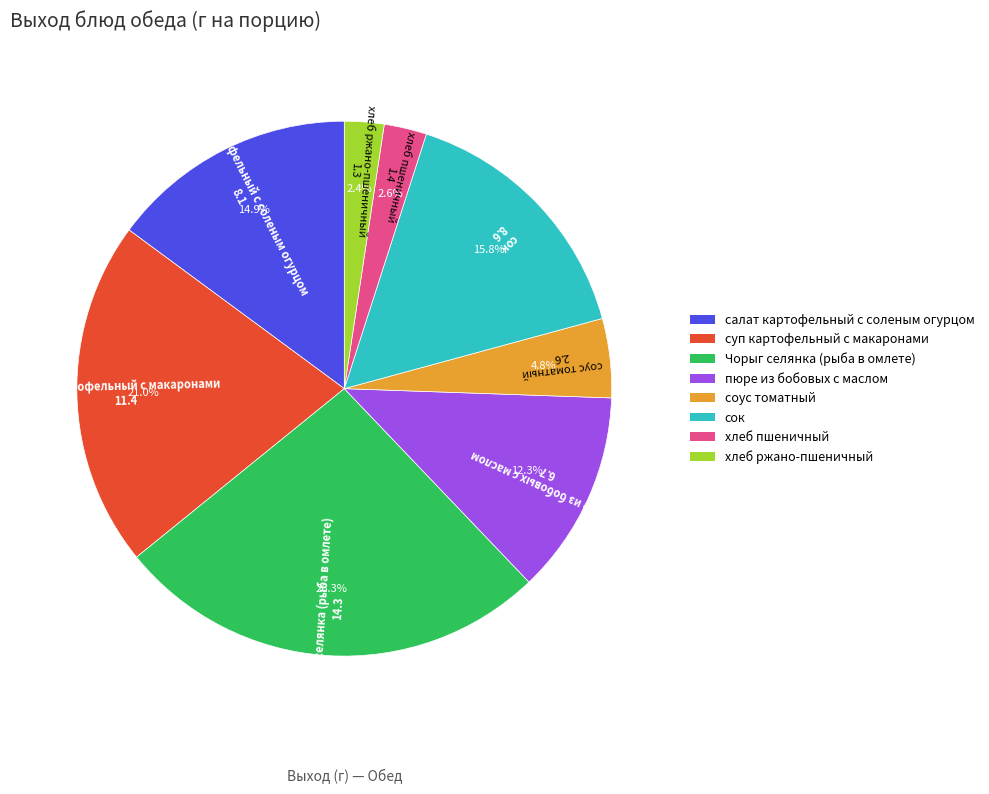

True or false: соус томатный accounts for 20% of the total.

False